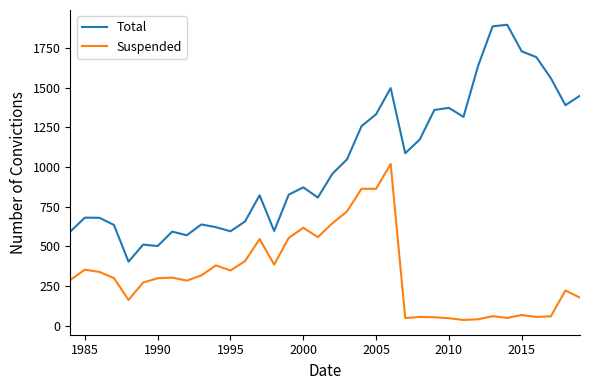

Which series has the largest total across all categories?

Total